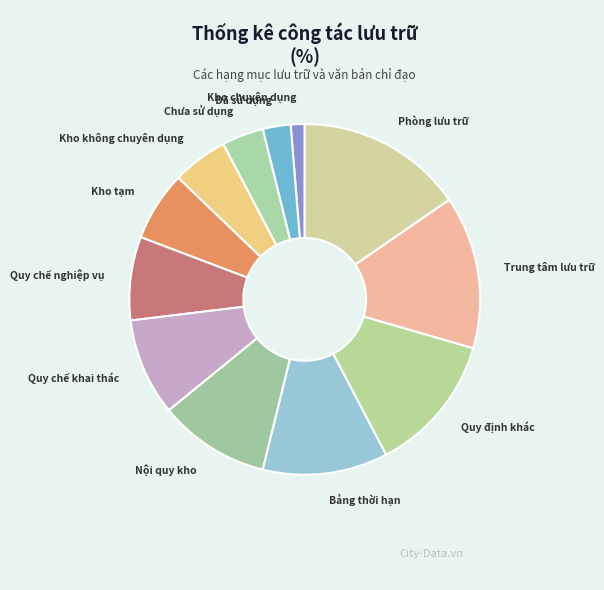

What is the ratio of the value at Nội quy kho to the value at Trung tâm lưu trữ?

0.7